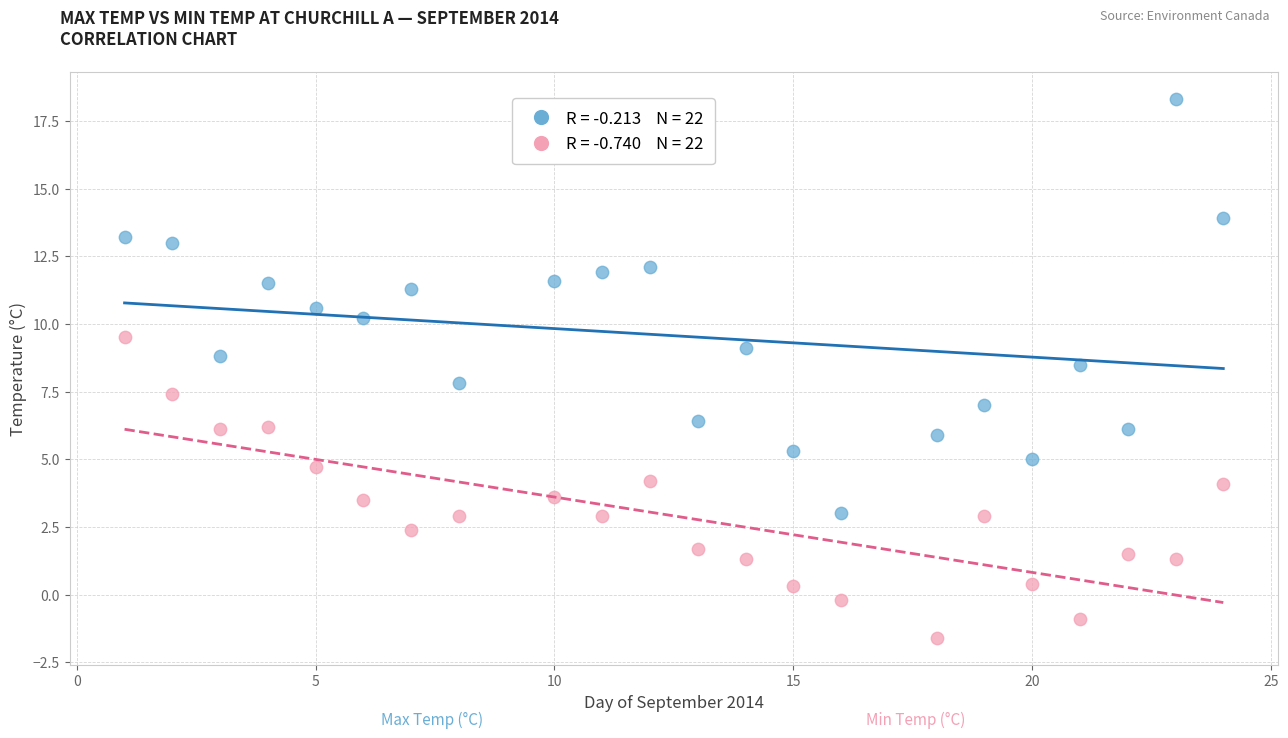

Across all data points, what is the range of Y values (max minus min)?

19.9